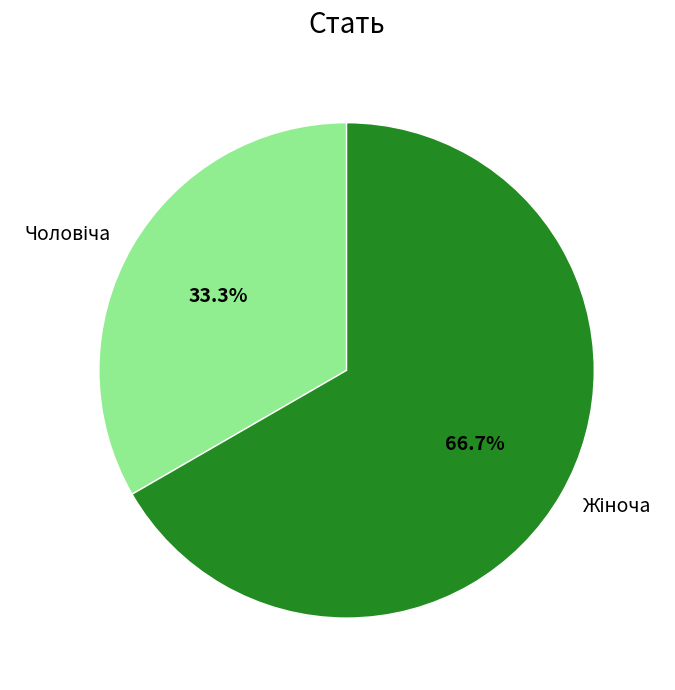

Is there any slice that represents more than half of the pie?

Yes